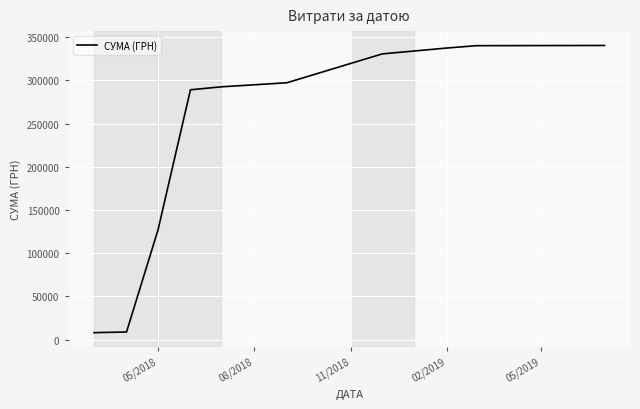

What is the maximum value shown in the chart?

340446.9